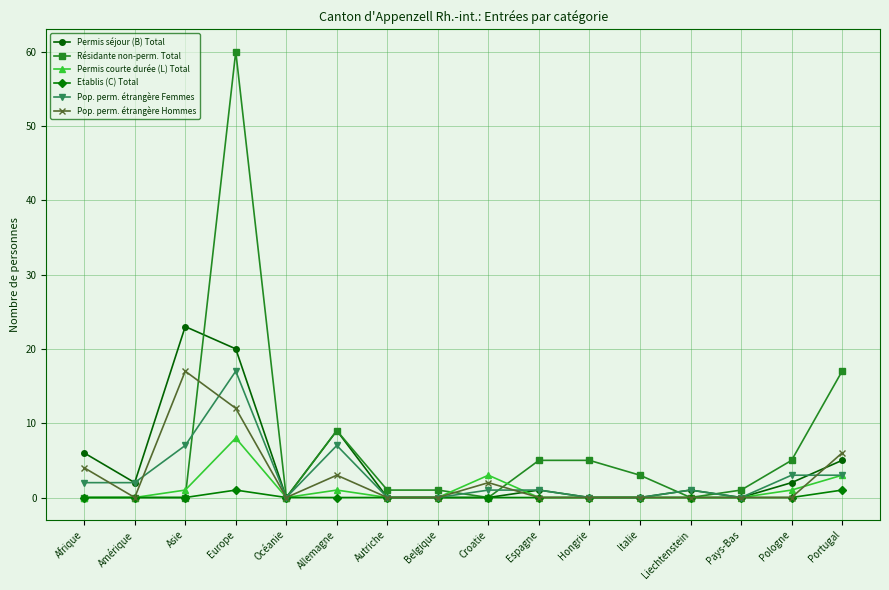

True or false: Pop. perm. étrangère Hommes has a value of 2 at Croatie.

True